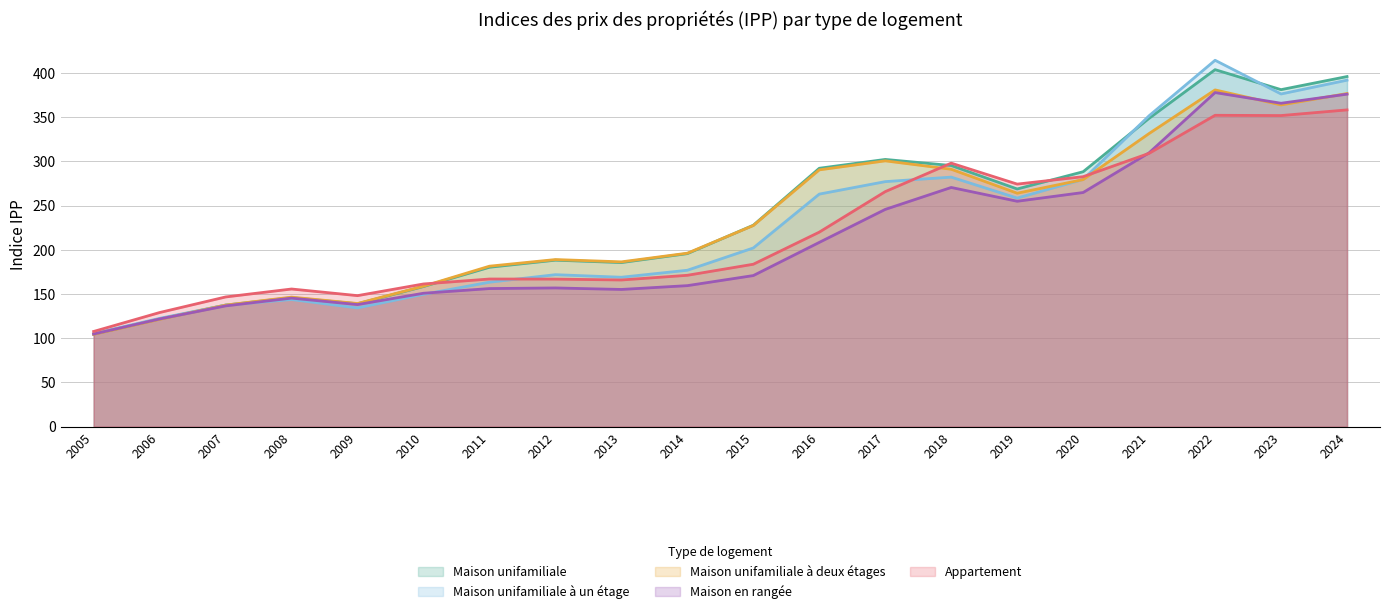

What is the spread (max minus min) of values at 2024?

37.7